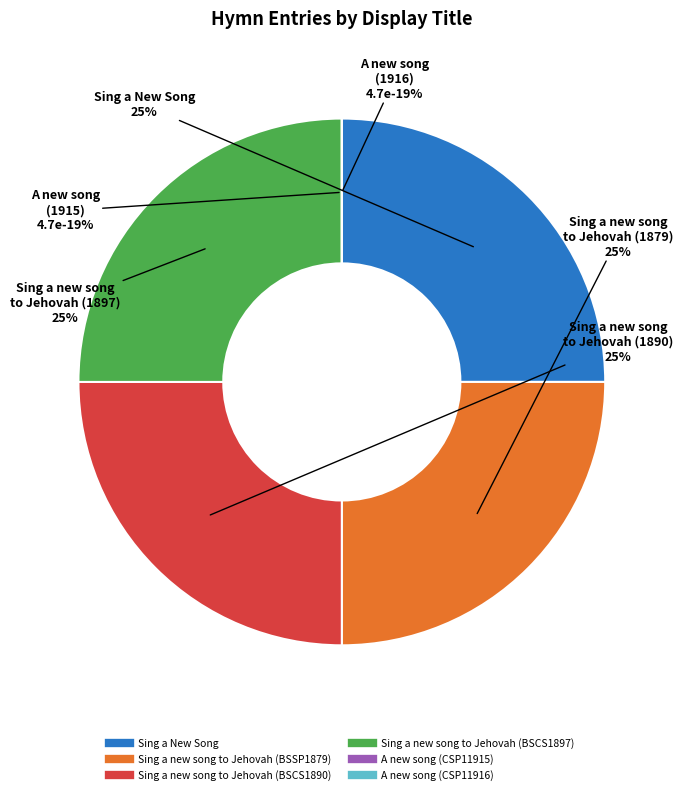

To the nearest percent, what portion does Sing a new song to Jehovah (BSSP1879) represent?

25%